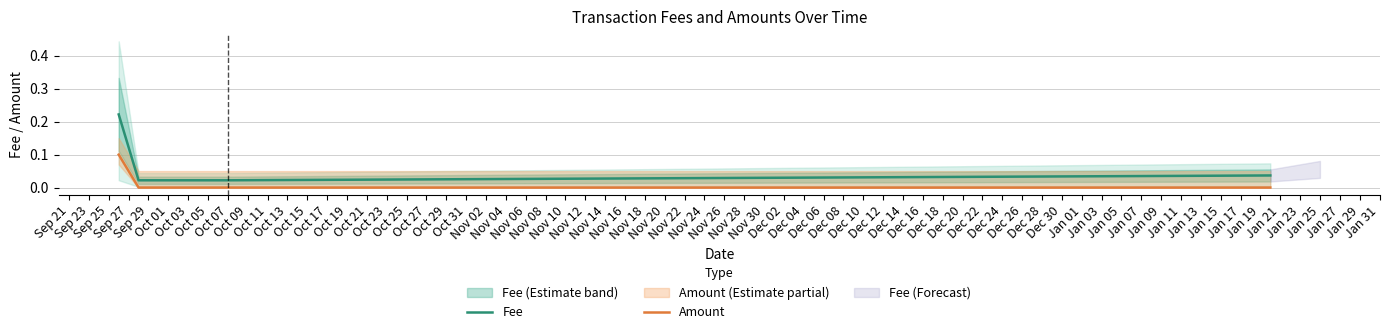

Does the chart display data point markers on the line(s)?

No